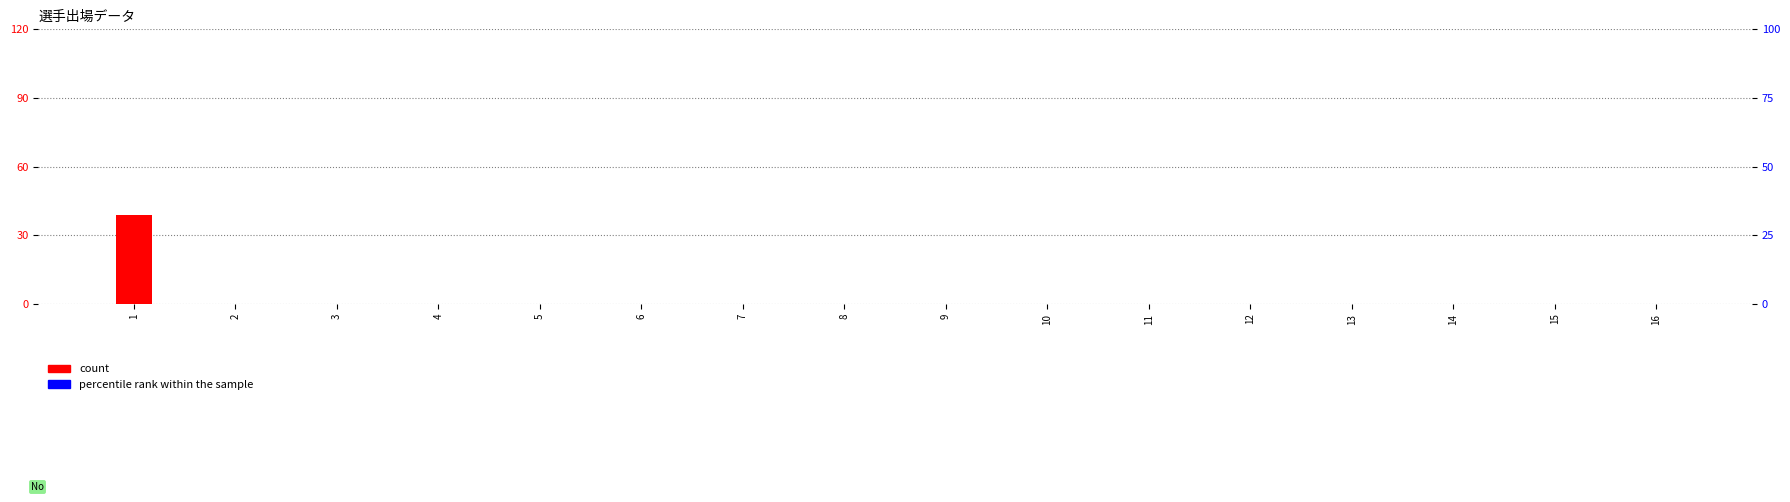

The value of count at 16 is -25. True or false?

False